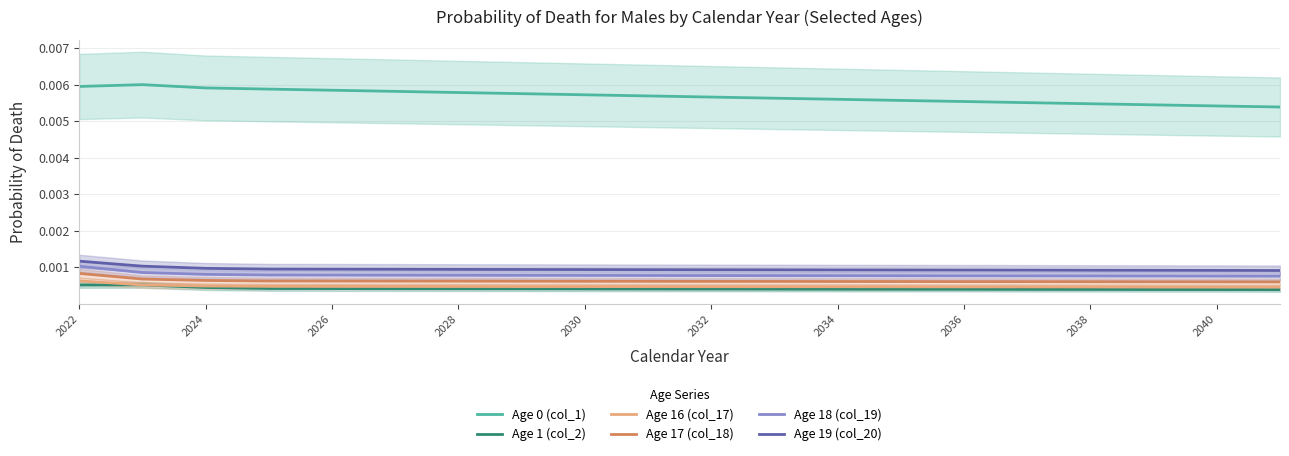

How many lines are shown in the chart?

6